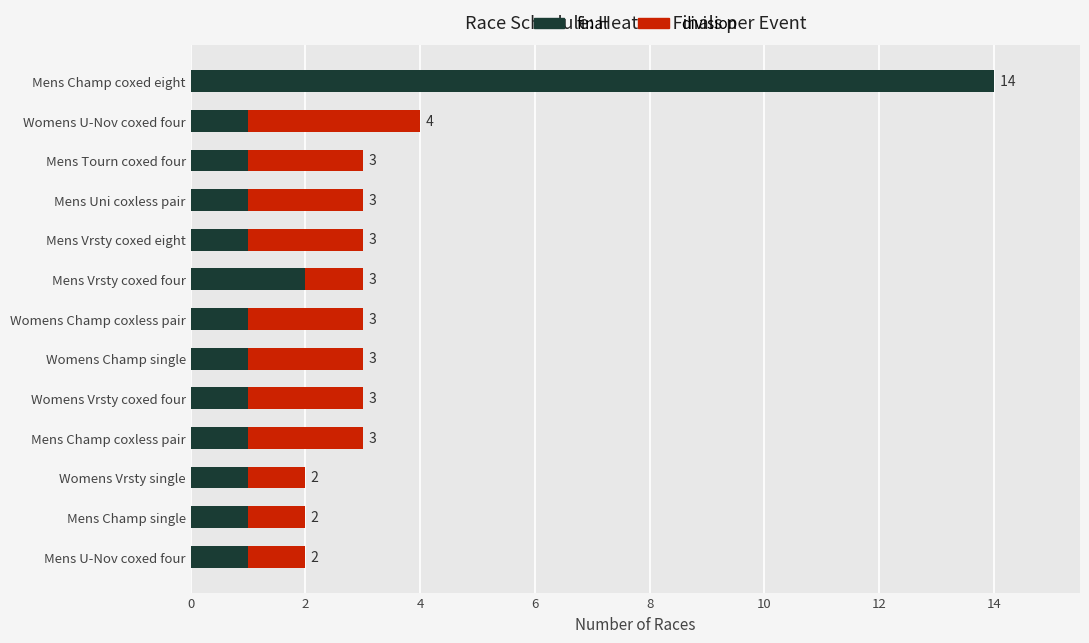

The value of final at Mens Champ coxed eight is 9. True or false?

False